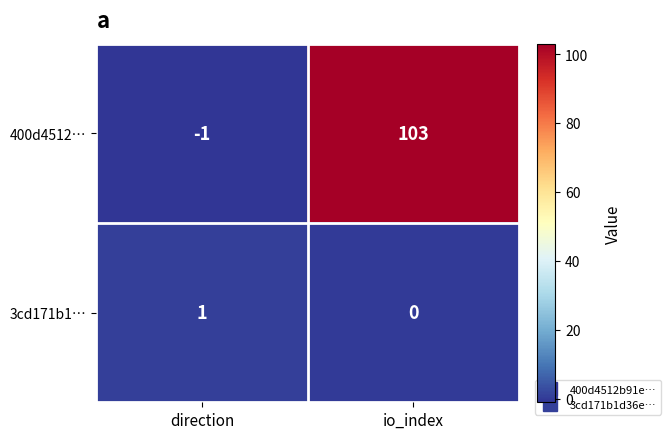

What is the sum of the 400d4512… values at io_index and direction?

102